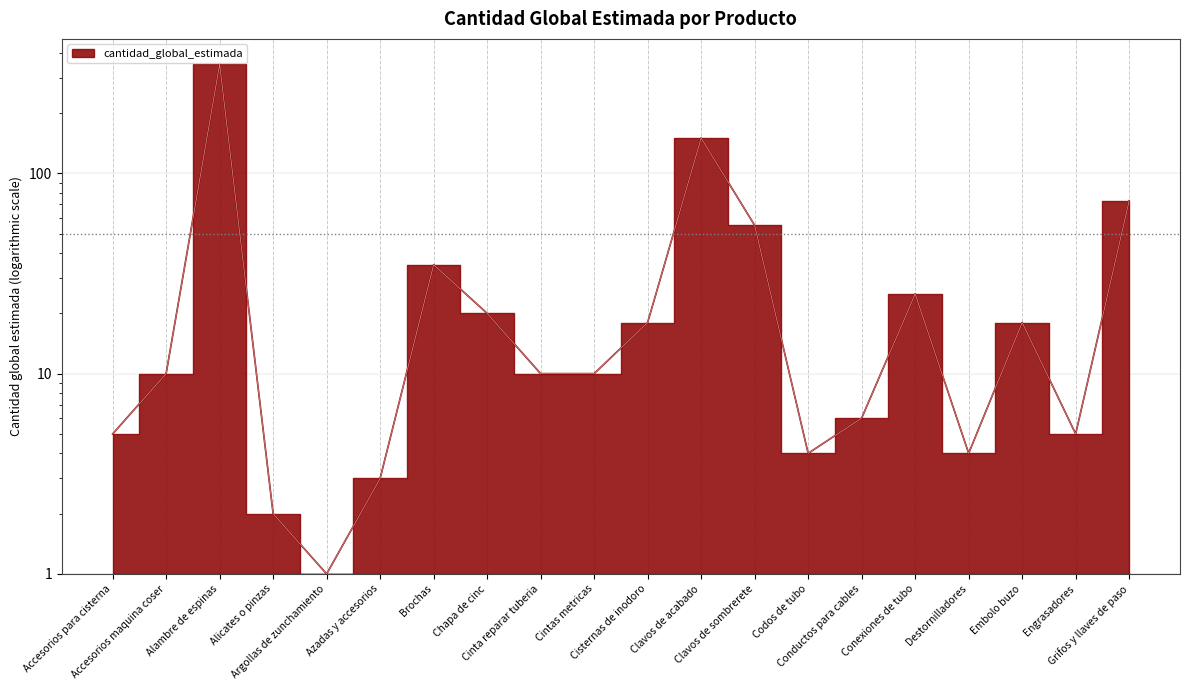

What is the change in value from Azadas y accesorios to Clavos de sombrerete?

+52